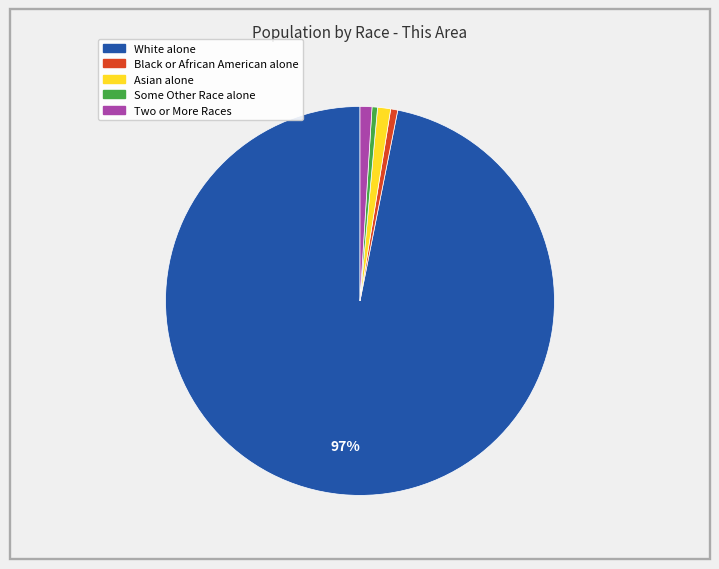

What is the ratio of the value at White alone to the value at Some Other Race alone?

212.1